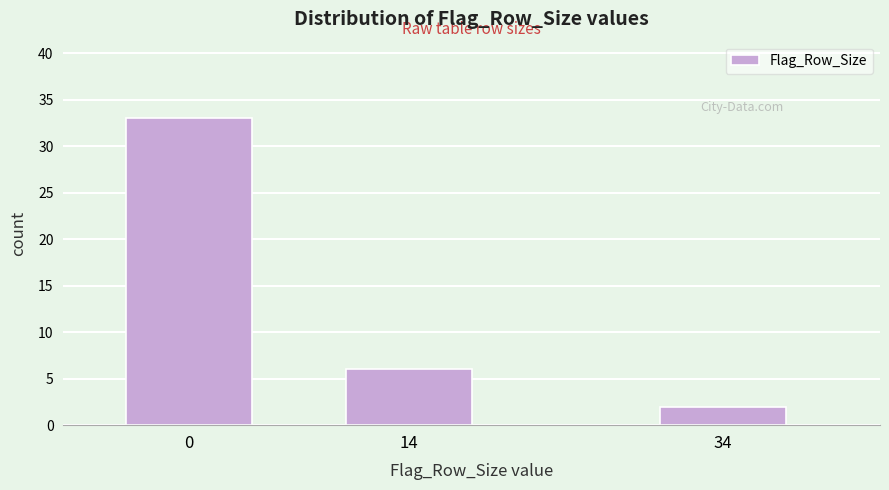

Reading right to left, transcribe all the data shown in this chart.

2	6	33